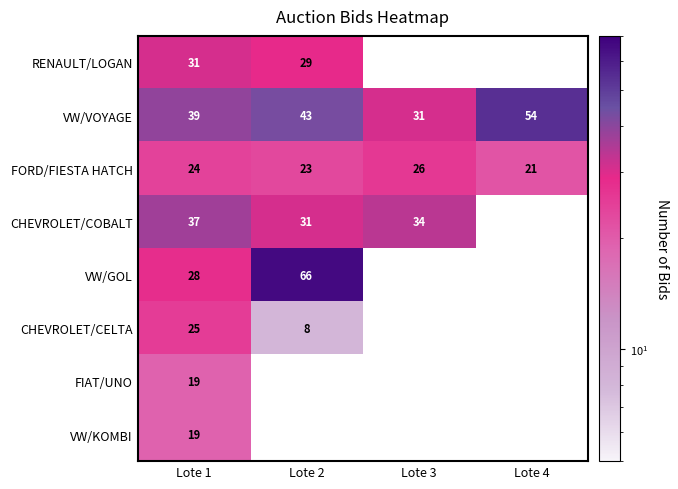

True or false: RENAULT/LOGAN has a value of 29 at Lote 2.

True